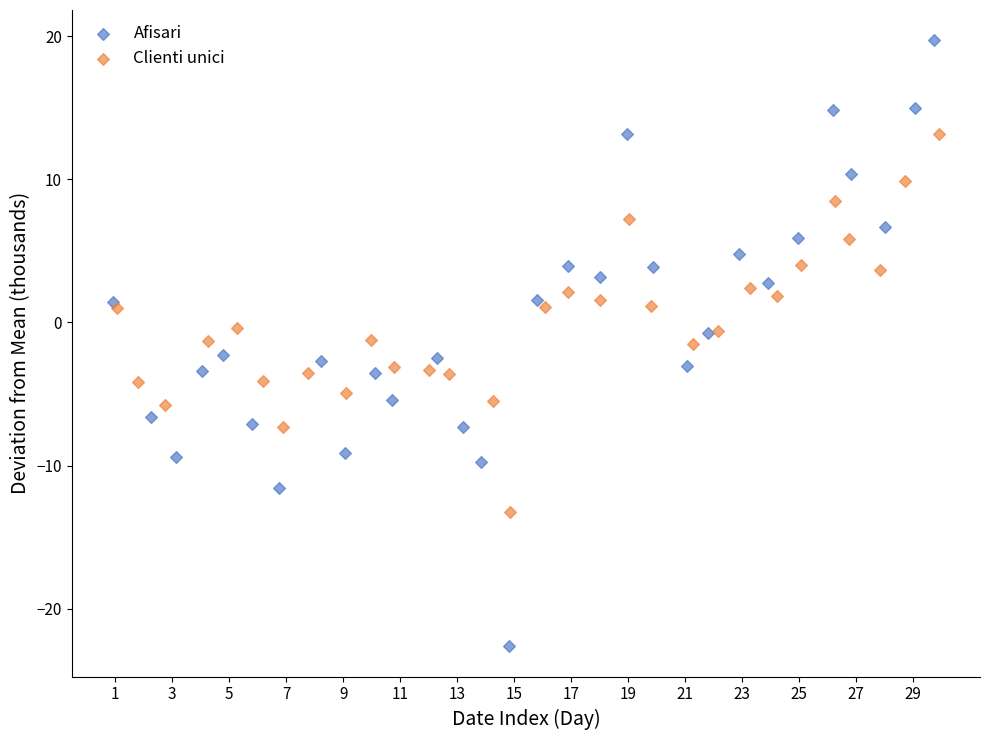

What are all the series names shown in the legend?

Afisari, Clienti unici